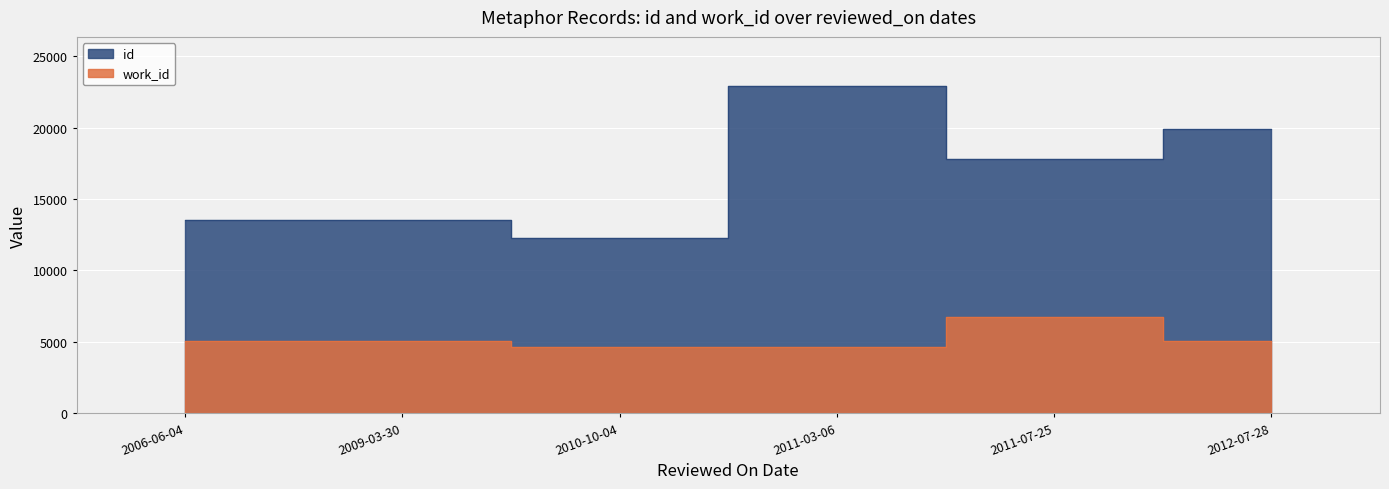

What is the sum of the id values at 2006-06-04 and 2010-10-04?

25788